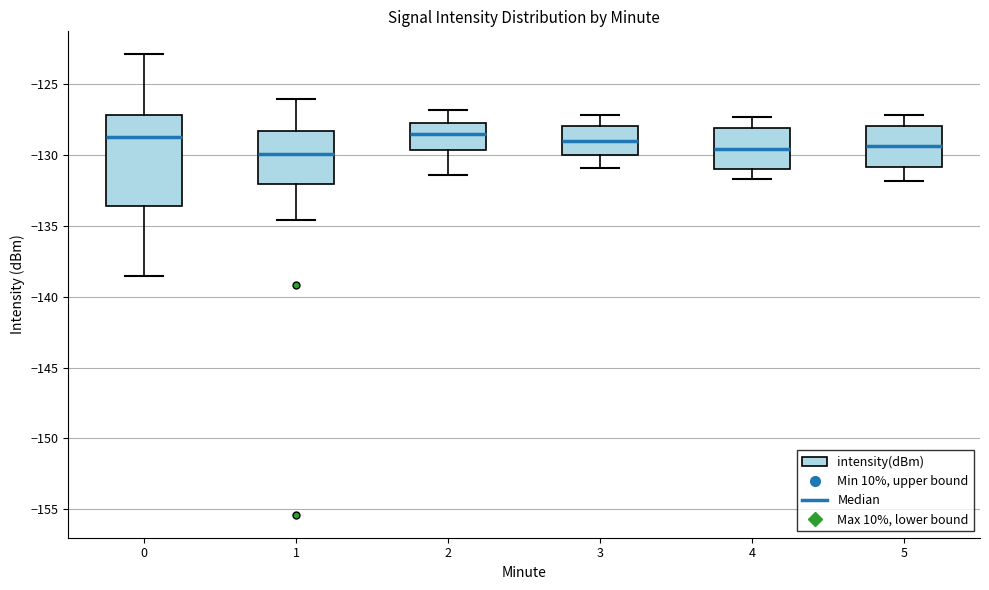

Which box is the tallest, from its lower edge to its upper edge?

0